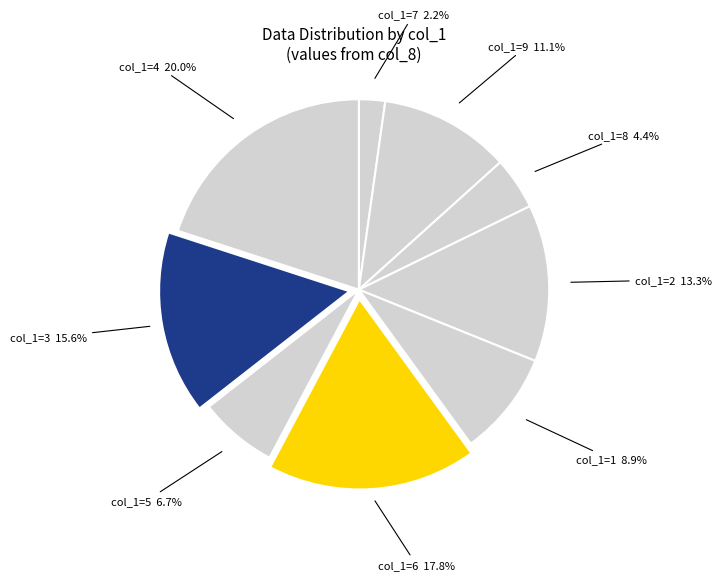

Is there any slice that represents more than half of the pie?

No